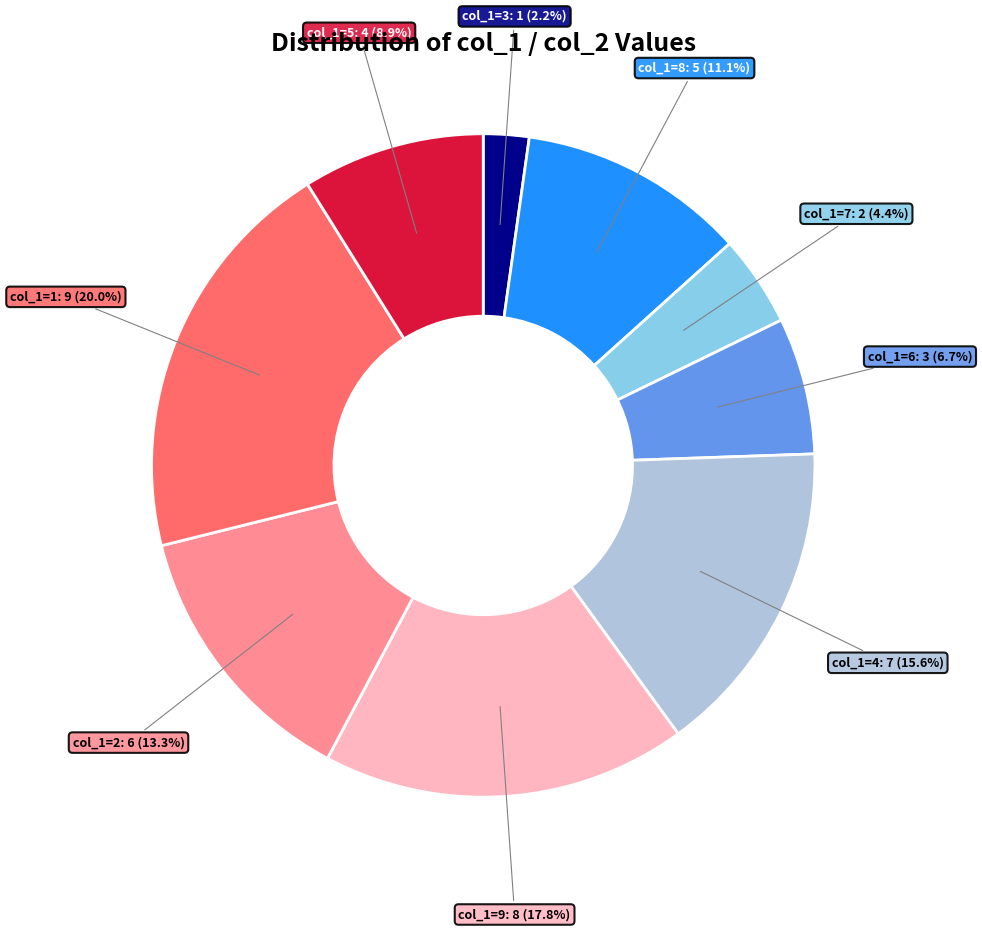

How many segments does this pie chart have?

9